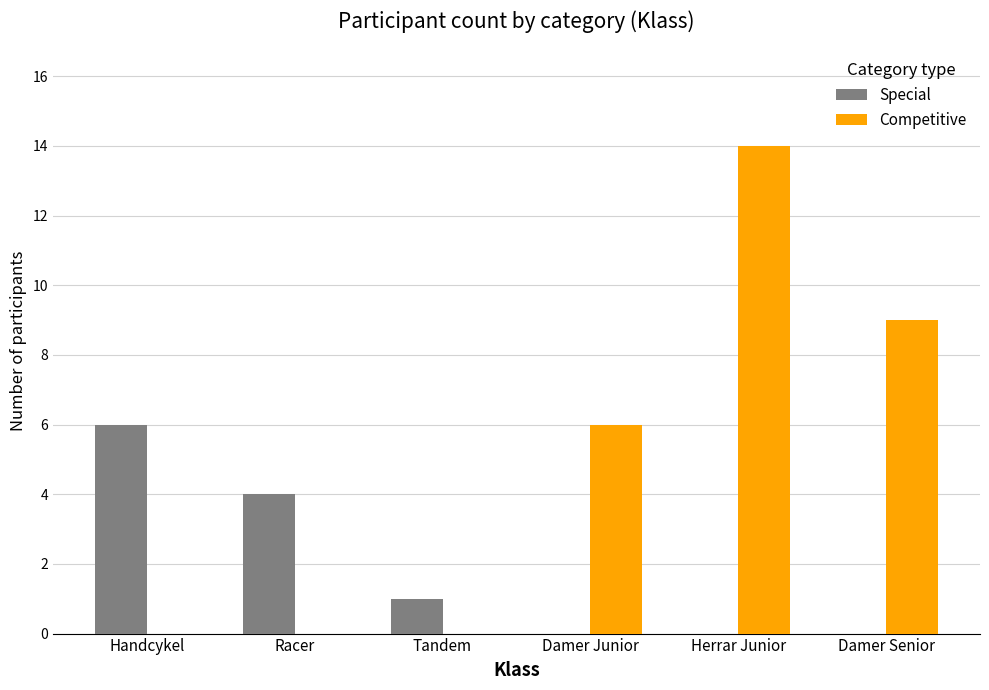

Which series has the largest total across all categories?

Competitive